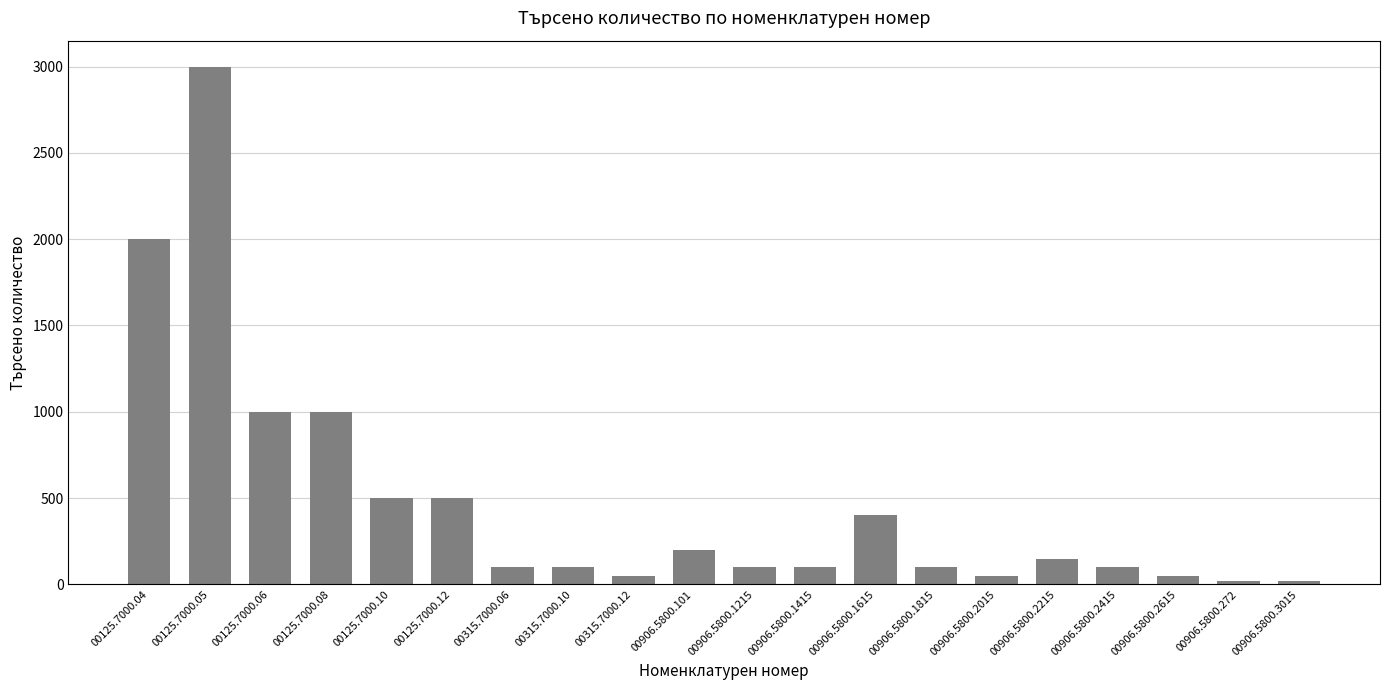

Reading left to right, transcribe all the data shown in this chart.

00125.7000.04=2000	00125.7000.05=3000	00125.7000.06=1000	00125.7000.08=1000	00125.7000.10=500	00125.7000.12=500	00315.7000.06=100	00315.7000.10=100	00315.7000.12=50	00906.5800.101=200	00906.5800.1215=100	00906.5800.1415=100	00906.5800.1615=400	00906.5800.1815=100	00906.5800.2015=50	00906.5800.2215=150	00906.5800.2415=100	00906.5800.2615=50	00906.5800.272=20	00906.5800.3015=20